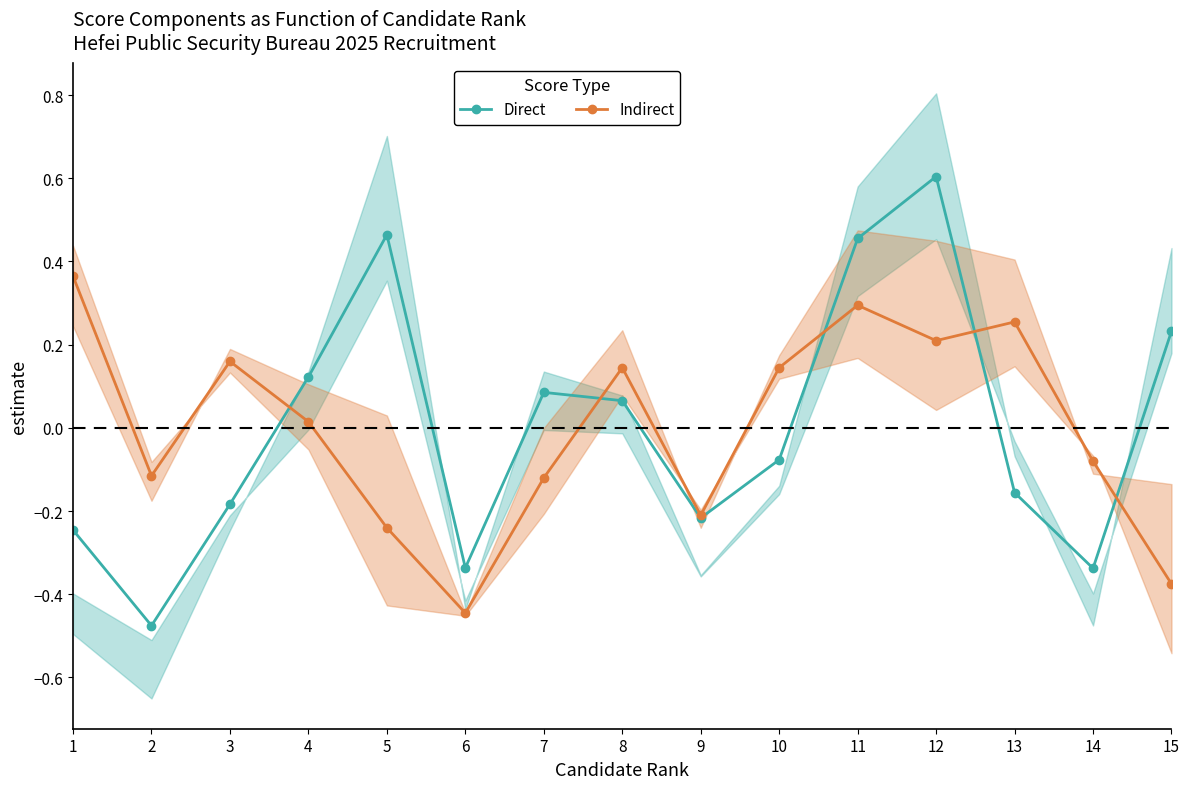

Which series has the widest spread of values?

Direct